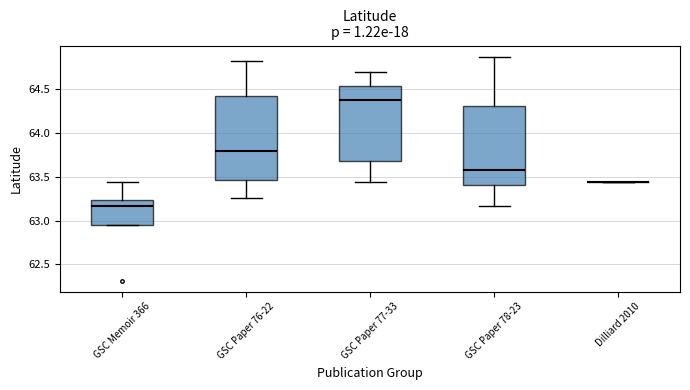

Reading left to right, transcribe this box plot: for each box, give where its median line is, the range the box spans, and where its two whiskers end, as read against the y-axis. The values are not printed on the chart, so give them approximately, as read against the axis.

GSC Memoir 366: median 63.15, box 62.95 to 63.25, whiskers 62.95 to 63.45
GSC Paper 76-22: median 63.80, box 63.45 to 64.40, whiskers 63.25 to 64.85
GSC Paper 77-33: median 64.40, box 63.65 to 64.55, whiskers 63.45 to 64.70
GSC Paper 78-23: median 63.60, box 63.40 to 64.30, whiskers 63.15 to 64.85
Dilliard 2010: box collapsed to a line at 63.45, whiskers 63.45 to 63.45